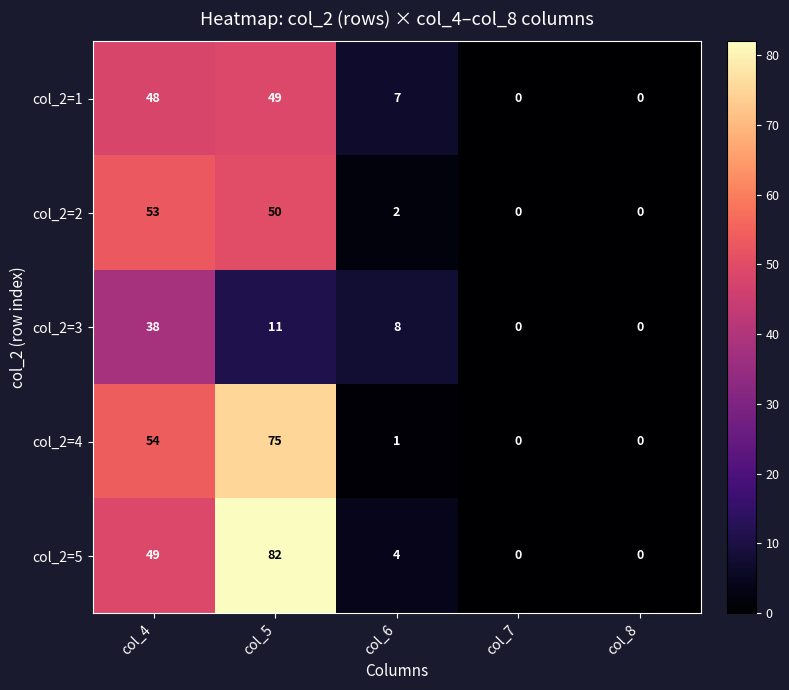

The col_2=2 series shows 53 at col_4. True or false?

True